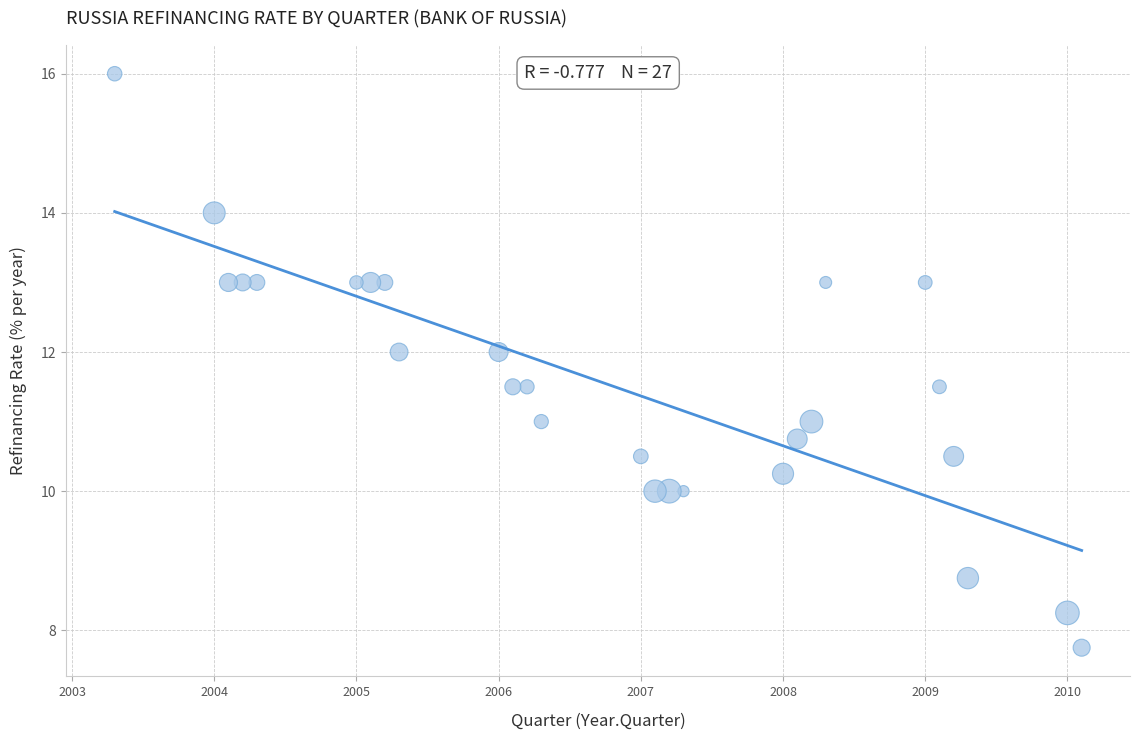

What is the range of X values (max minus min)?

6.8